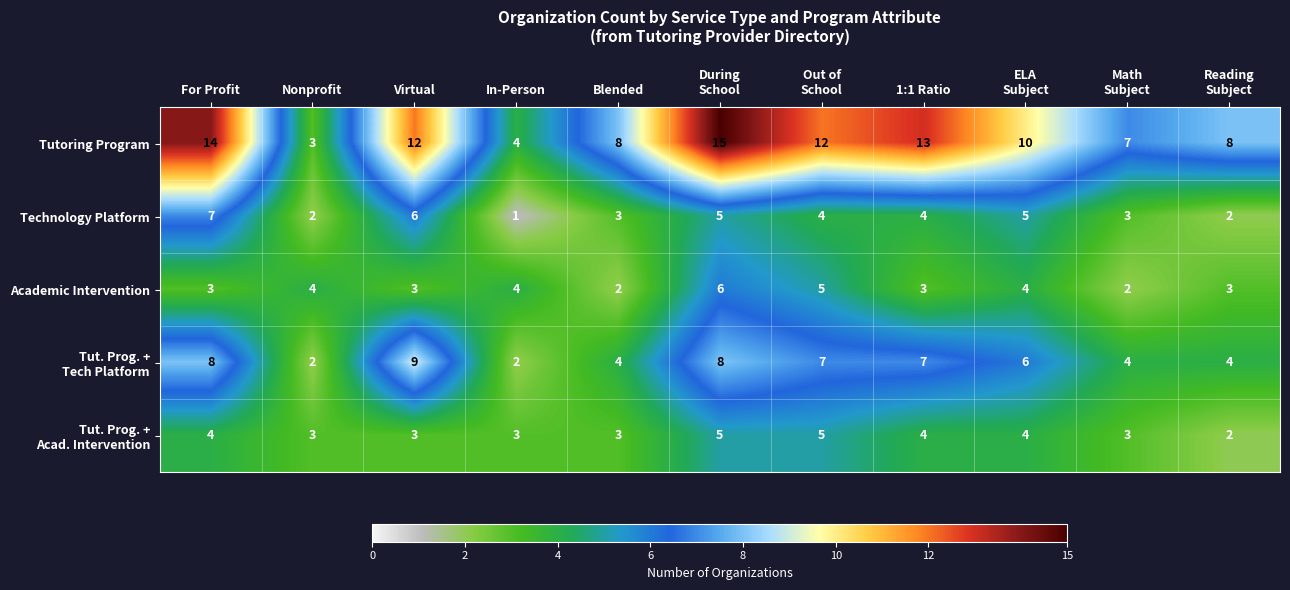

Count the Technology Platform values in the range 2 to 5.

8